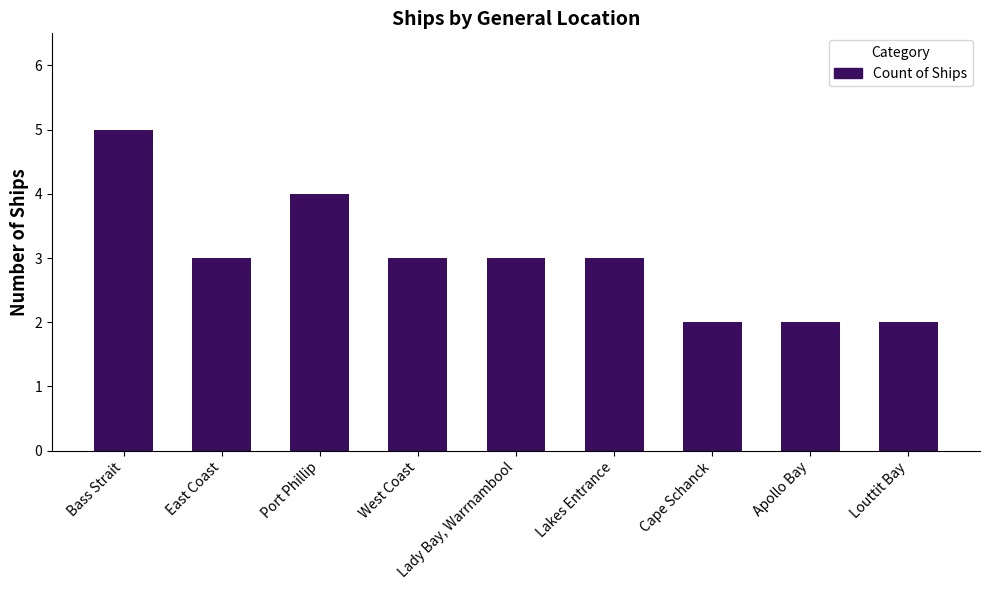

Where does the data first go above 3?

Bass Strait